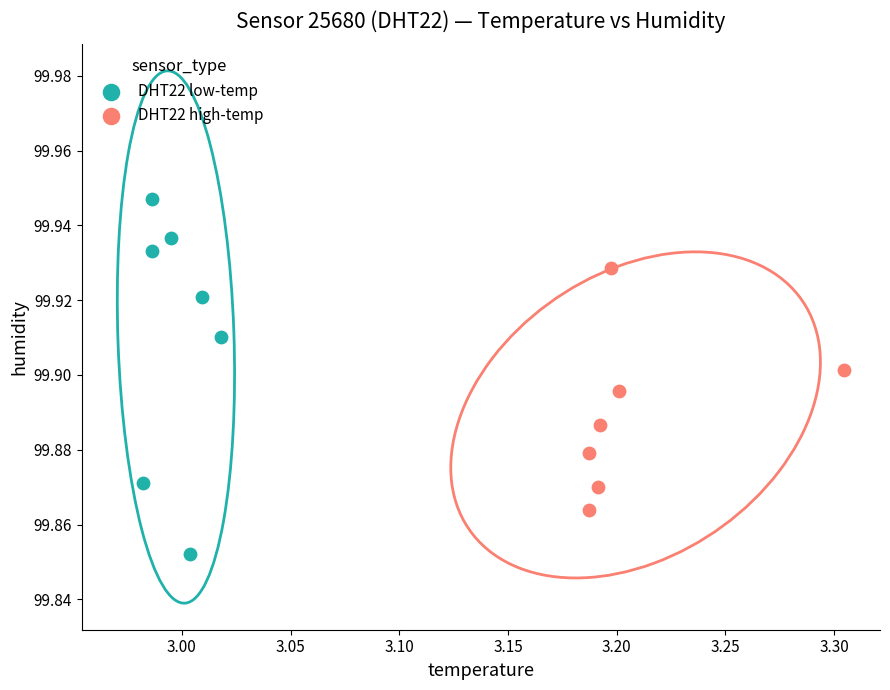

Which series reaches the maximum Y coordinate?

DHT22 low-temp